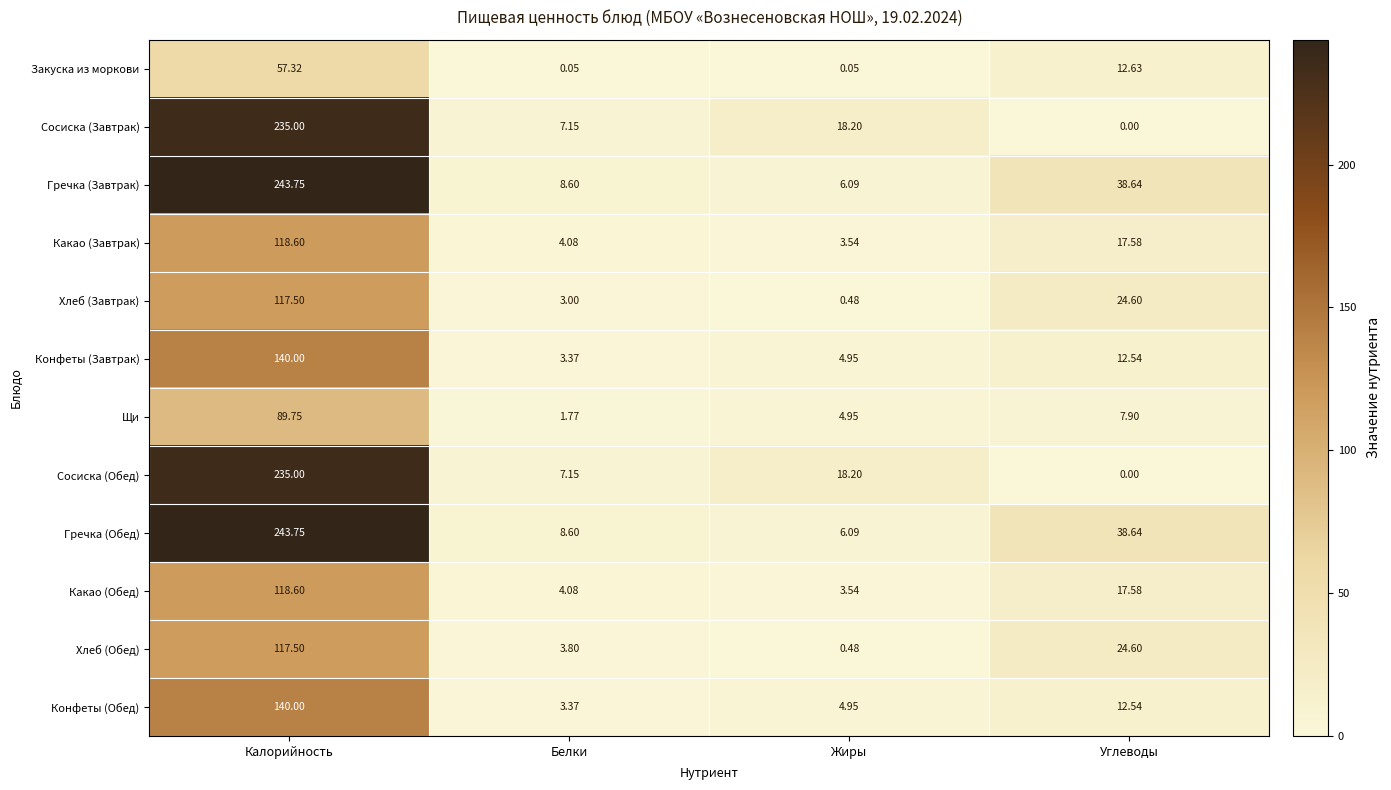

Is the value of Хлеб (Обед) at Белки greater than the value of Конфеты (Обед) at Жиры?

No